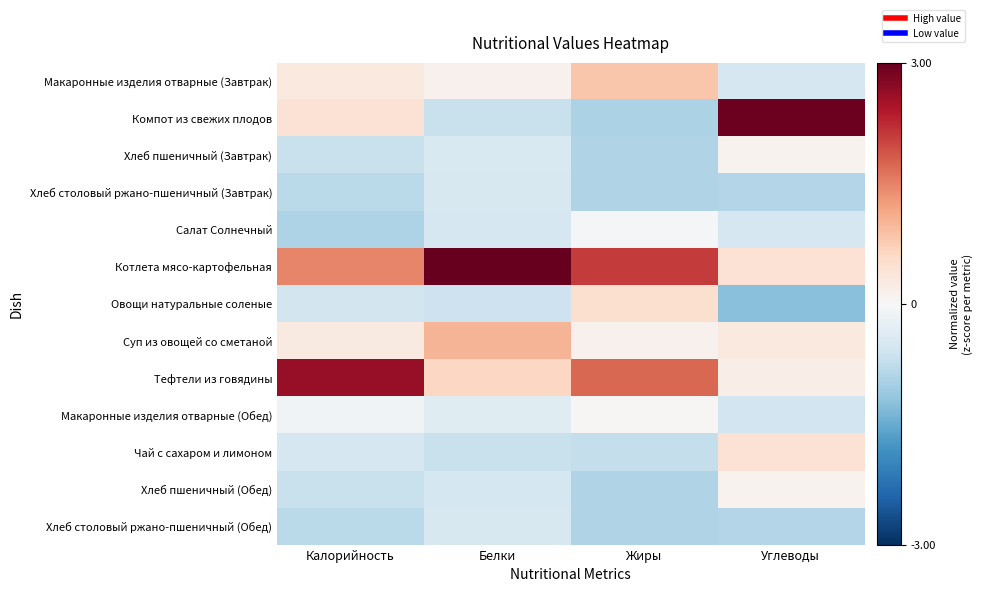

How many distinct data groups are displayed?

13